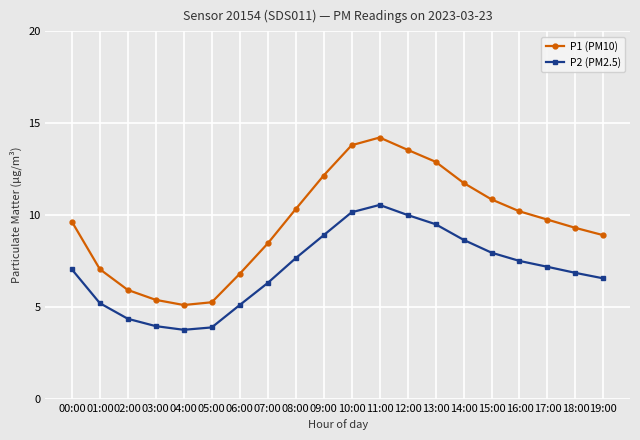

True or false: P2 (PM2.5) and P1 (PM10) intersect in this chart.

False